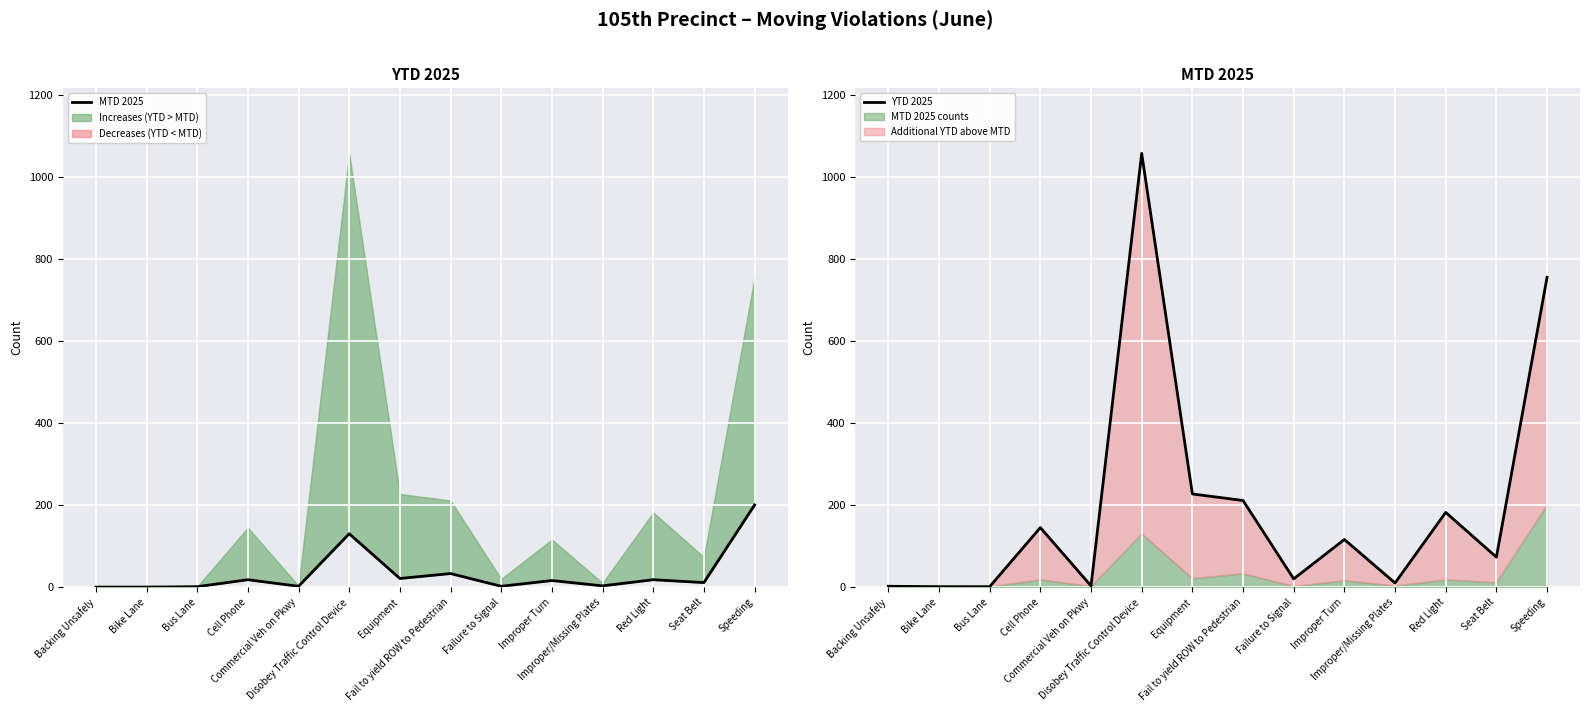

How many lines are shown in the chart?

2